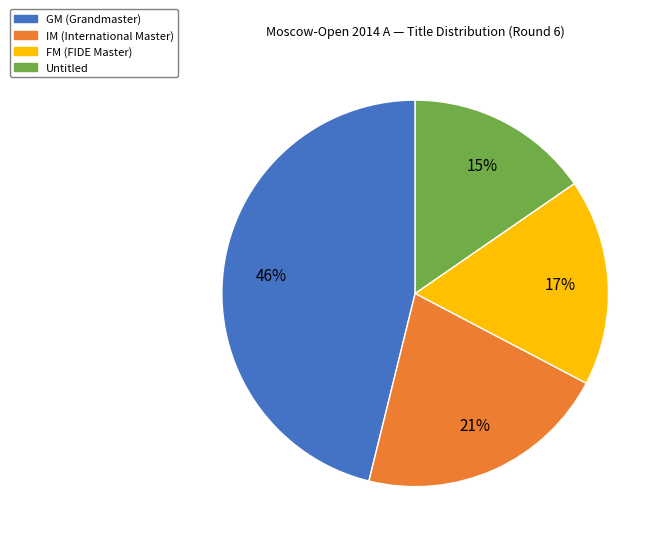

True or false: FM (FIDE Master) accounts for 17% of the total.

True